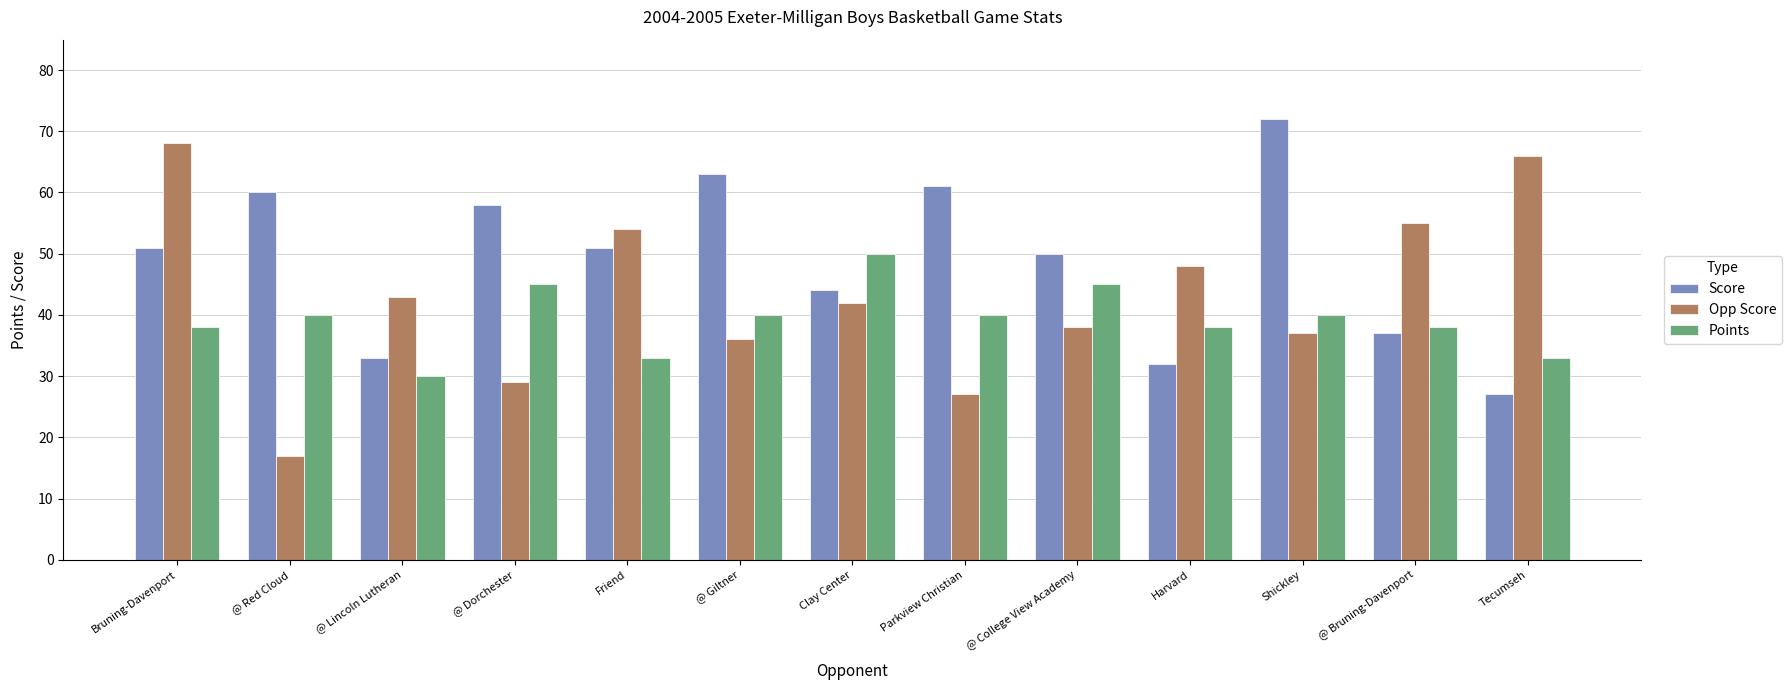

What is the average value of the Score series?

49